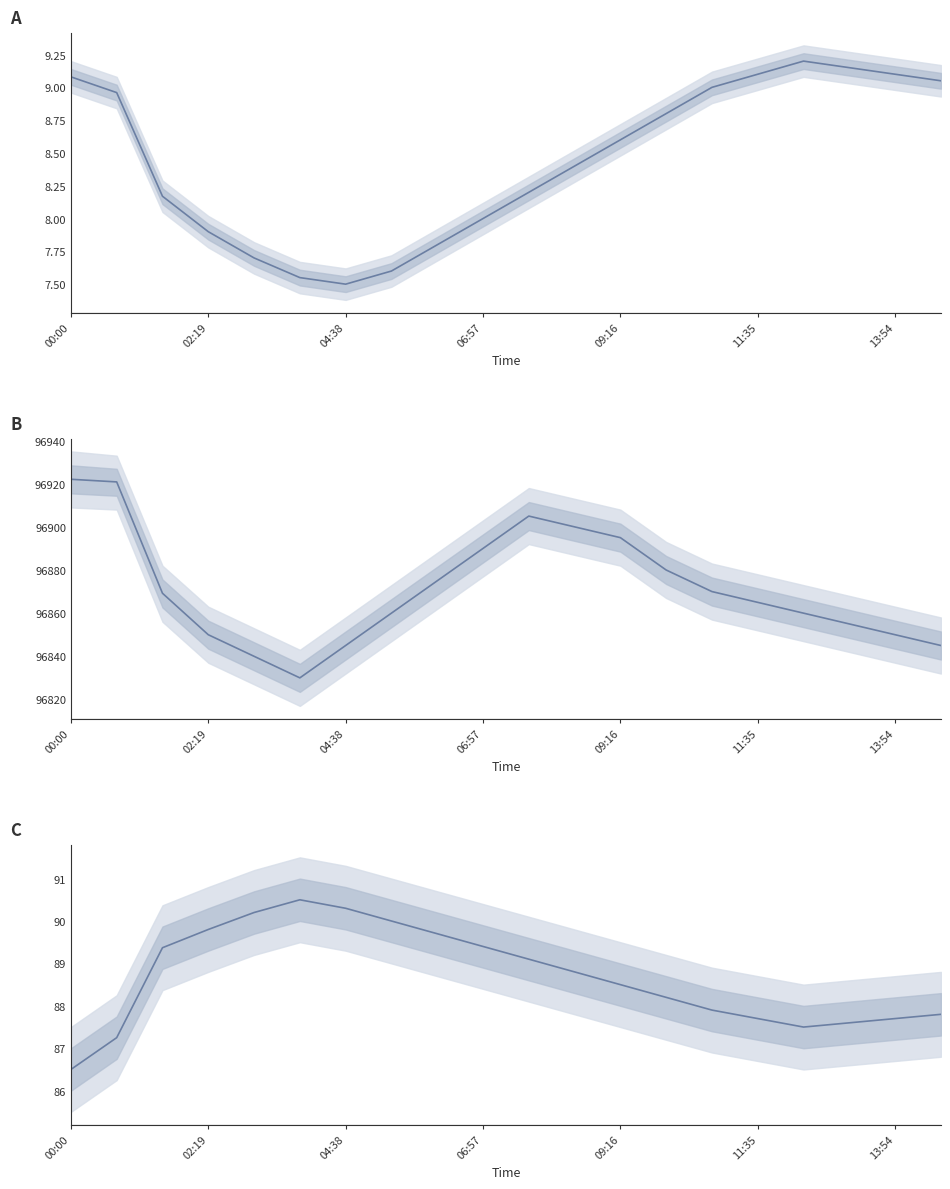

True or false: Pressure (Pa) and Humidity (%) intersect in this chart.

False